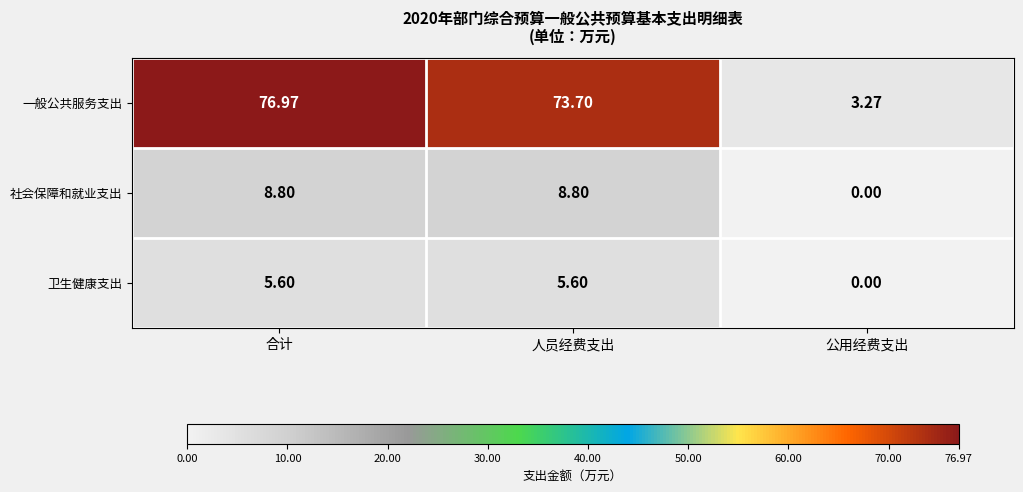

Rank the series by their maximum value, from lowest to highest.

卫生健康支出, 社会保障和就业支出, 一般公共服务支出